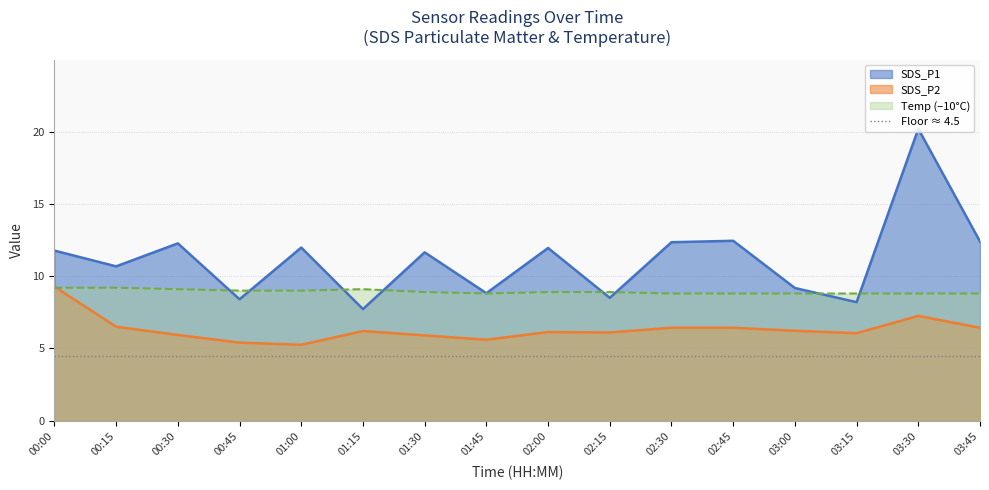

Reading left to right, what are all the values shown in this chart?

SDS_P1: 00:00=11.8	00:15=10.7	00:30=12.3	00:45=8.4	01:00=12.0	01:15=7.7	01:30=11.7	01:45=8.8	02:00=11.9	02:15=8.5	02:30=12.3	02:45=12.4	03:00=9.2	03:15=8.2	03:30=20.2	03:45=12.4
SDS_P2: 00:00=9.3	00:15=6.5	00:30=5.9	00:45=5.4	01:00=5.2	01:15=6.2	01:30=5.9	01:45=5.6	02:00=6.1	02:15=6.1	02:30=6.4	02:45=6.4	03:00=6.2	03:15=6.0	03:30=7.2	03:45=6.4
Temp: 00:00=9.2	00:15=9.2	00:30=9.1	00:45=9.0	01:00=9.0	01:15=9.1	01:30=8.9	01:45=8.8	02:00=8.9	02:15=8.9	02:30=8.8	02:45=8.8	03:00=8.8	03:15=8.8	03:30=8.8	03:45=8.8